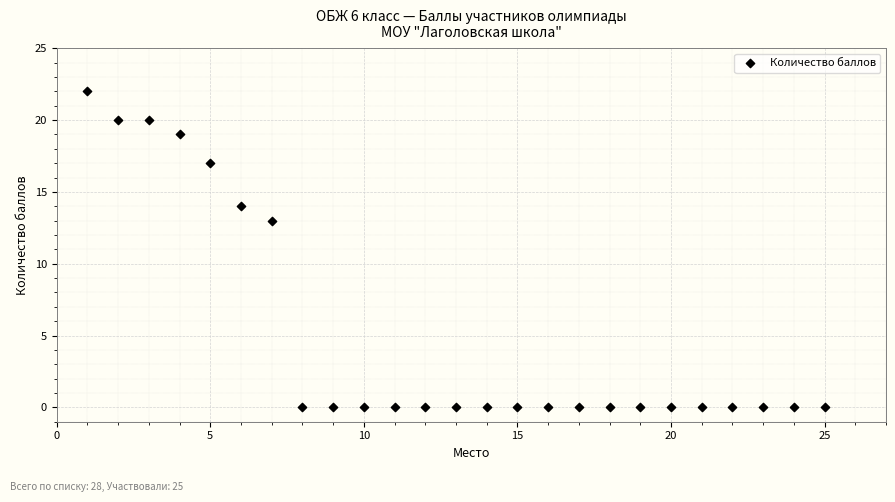

What is the range of X values (max minus min)?

24